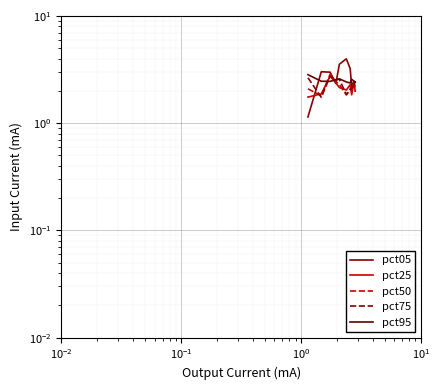

What is the difference between the maximum and second lowest values in the pct25 series?

0.9